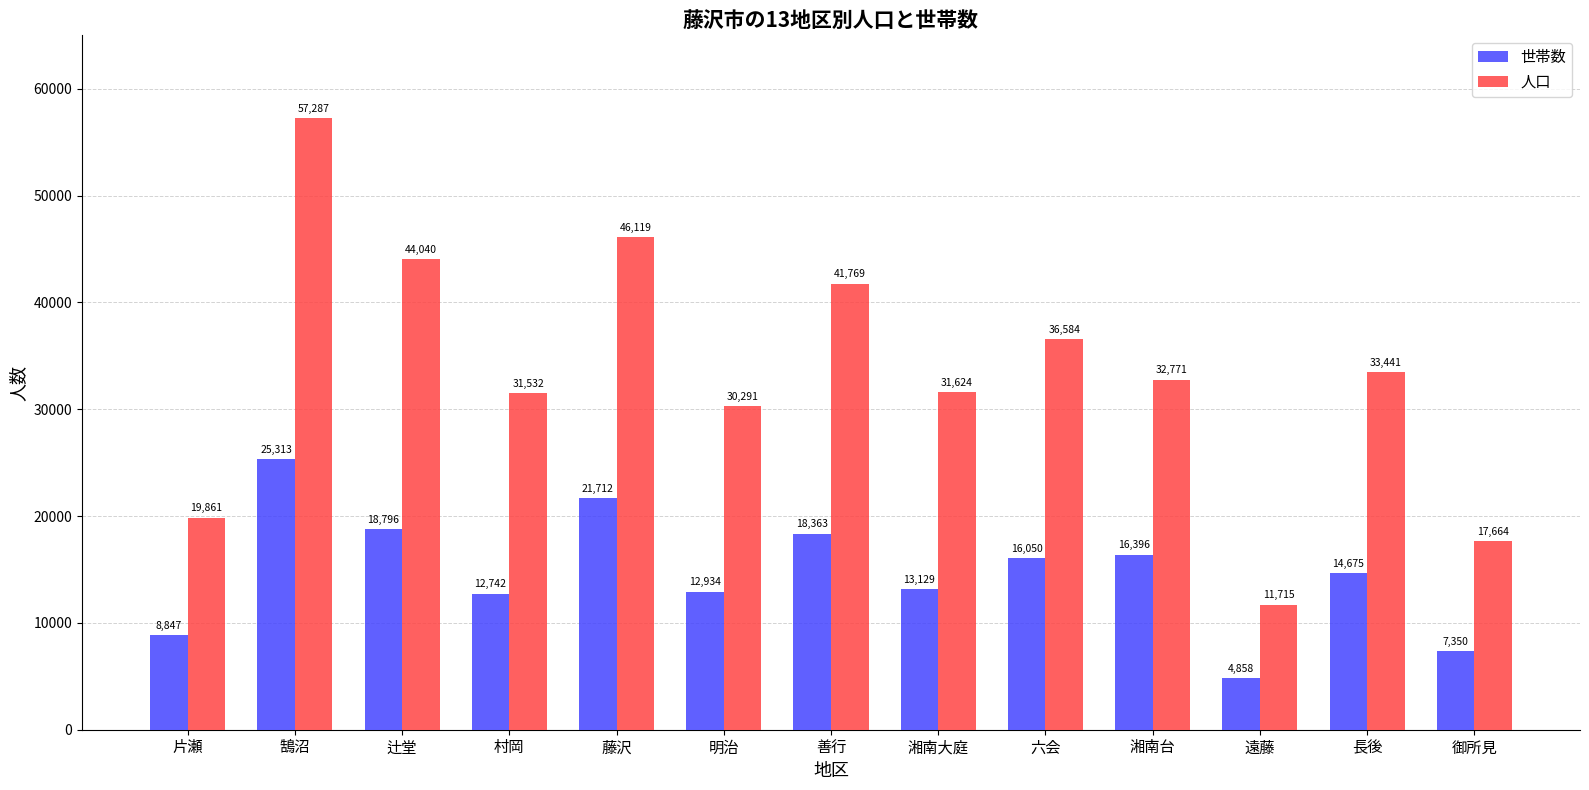

Rank the categories by 世帯数 value from lowest to highest.

遠藤, 御所見, 片瀬, 村岡, 明治, 湘南大庭, 長後, 六会, 湘南台, 善行, 辻堂, 藤沢, 鵠沼